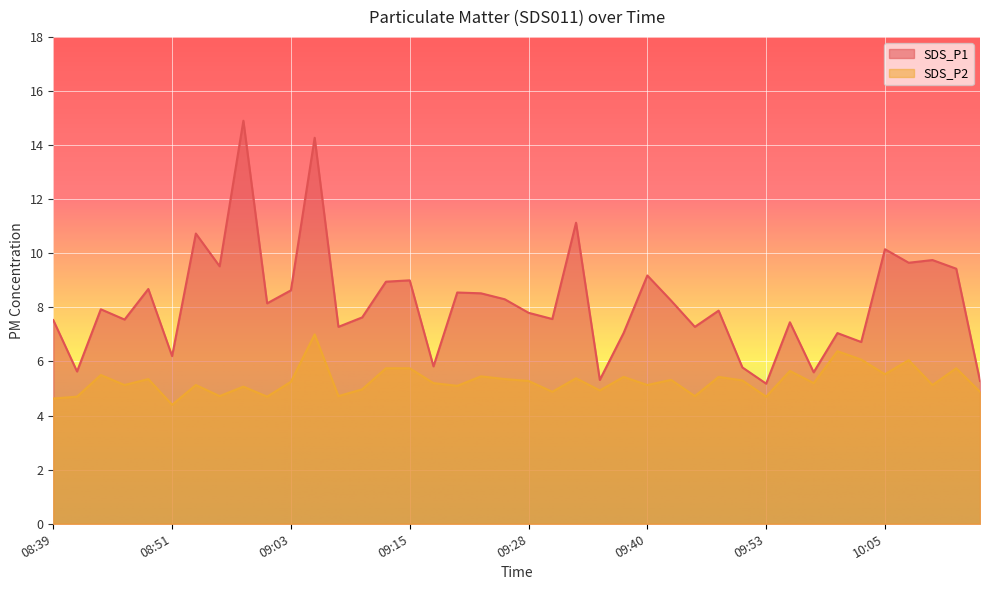

Reading left to right, transcribe all the data shown in this chart.

SDS_P1: 08:39=7.5	08:41=5.6	08:44=7.9	08:46=7.5	08:49=8.7	08:51=6.2	08:54=10.7	08:56=9.5	08:58=14.9	09:01=8.2	09:03=8.6	09:06=14.3	09:08=7.3	09:11=7.6	09:13=8.9	09:15=9.0	09:18=5.8	09:20=8.6	09:23=8.5	09:25=8.3	09:28=7.8	09:30=7.6	09:33=11.1	09:35=5.3	09:38=7.0	09:40=9.2	09:42=8.2	09:45=7.3	09:47=7.9	09:50=5.8	09:53=5.2	09:55=7.5	09:57=5.6	10:00=7.0	10:02=6.7	10:05=10.2	10:07=9.7	10:10=9.8	10:12=9.4	10:15=5.3
SDS_P2: 08:39=4.6	08:41=4.7	08:44=5.5	08:46=5.1	08:49=5.3	08:51=4.4	08:54=5.1	08:56=4.7	08:58=5.1	09:01=4.7	09:03=5.2	09:06=7.0	09:08=4.7	09:11=5.0	09:13=5.8	09:15=5.8	09:18=5.2	09:20=5.1	09:23=5.5	09:25=5.3	09:28=5.3	09:30=4.9	09:33=5.4	09:35=4.9	09:38=5.4	09:40=5.1	09:42=5.3	09:45=4.7	09:47=5.4	09:50=5.3	09:53=4.7	09:55=5.7	09:57=5.2	10:00=6.4	10:02=6.1	10:05=5.5	10:07=6.0	10:10=5.1	10:12=5.8	10:15=4.9